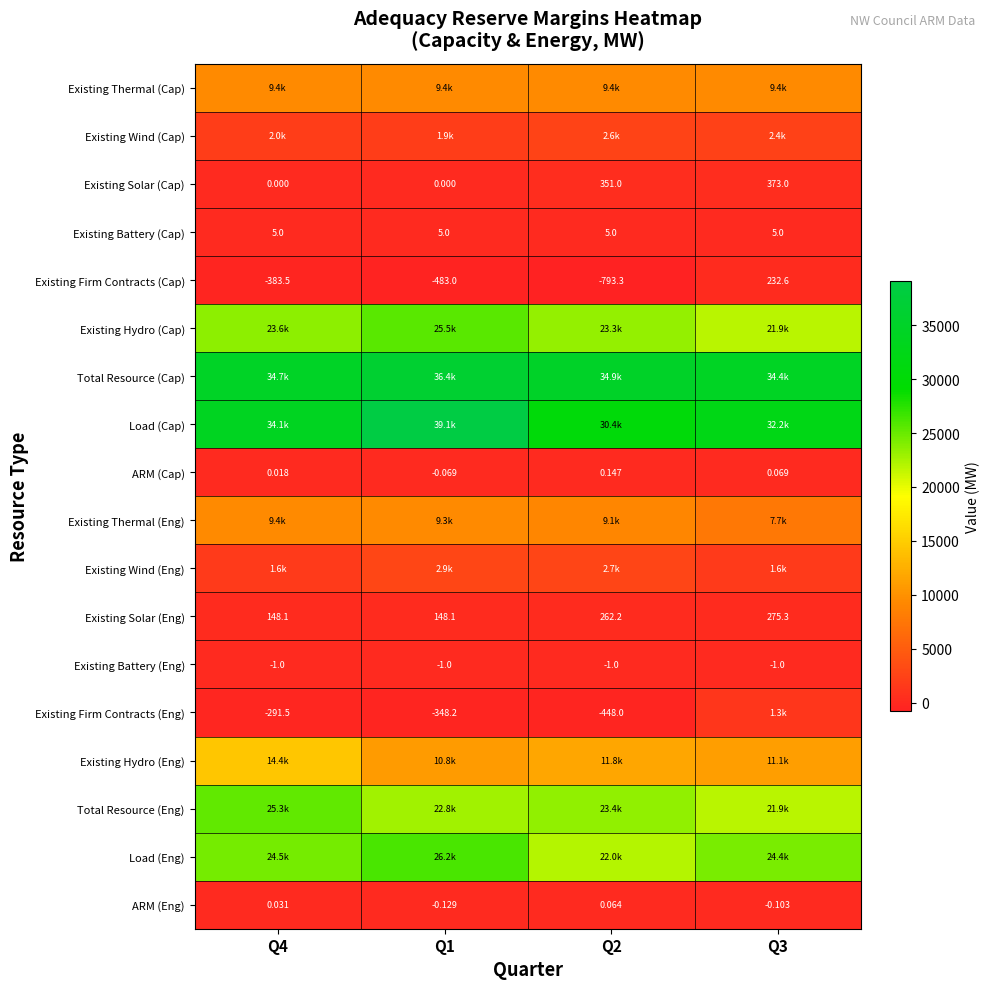

Is the value of Existing Battery (Eng) at Q3 greater than the value of Existing Wind (Cap) at Q1?

No